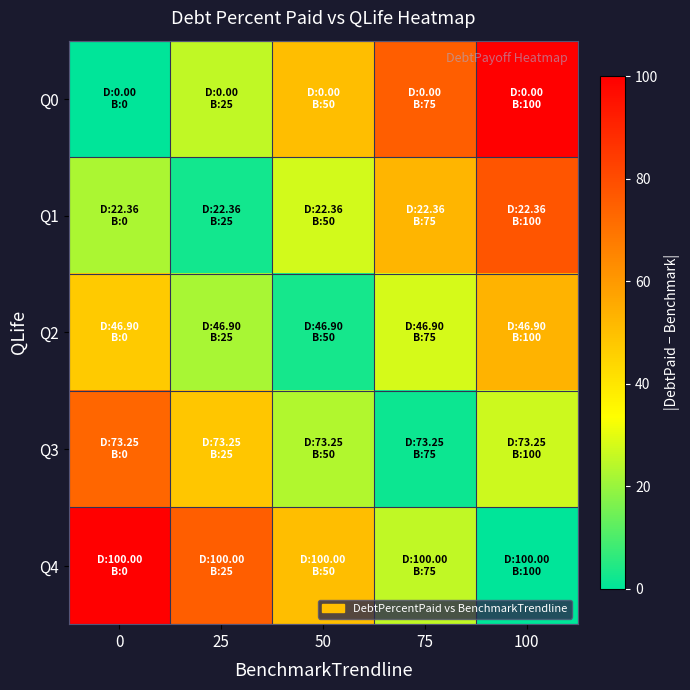

Which series has the largest total across all categories?

Q0